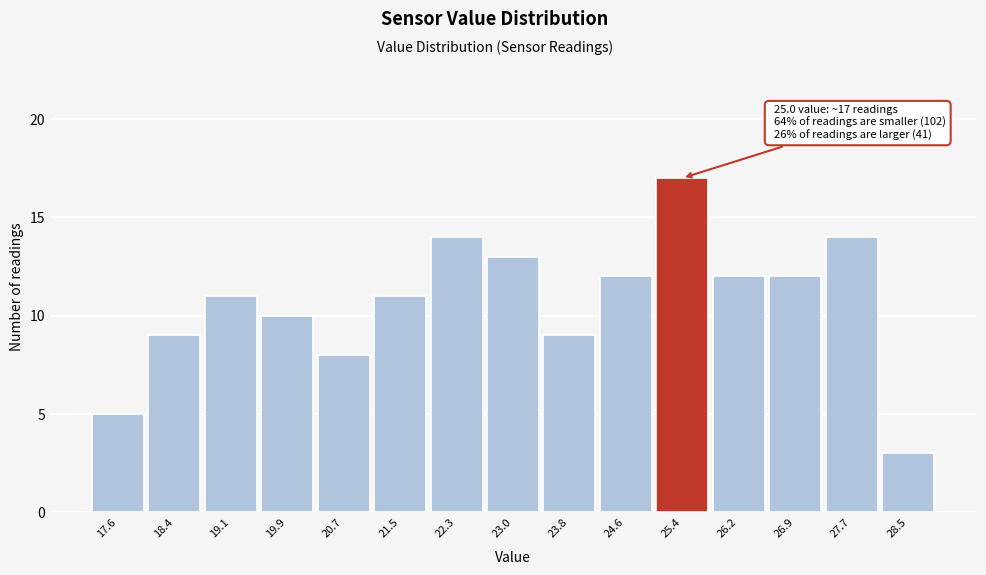

Which range on the x-axis has the tallest bar?

25.00 to 25.78